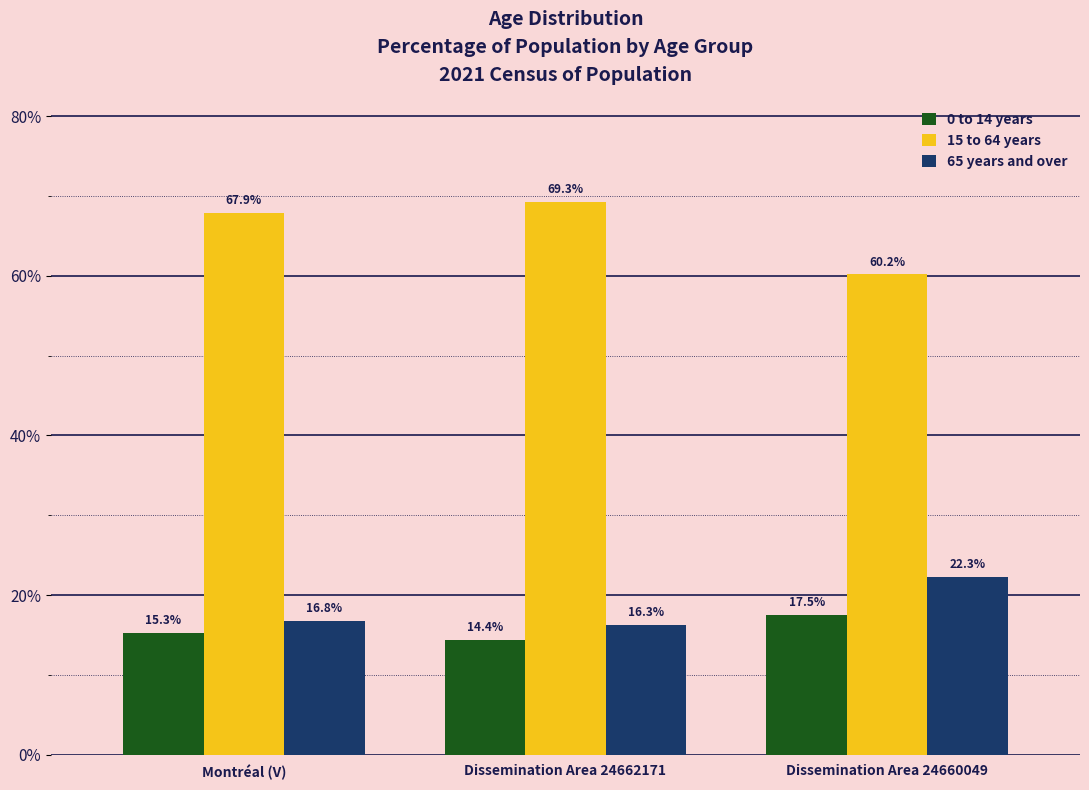

What is the total value across all series at Dissemination Area 24662171?

100.0